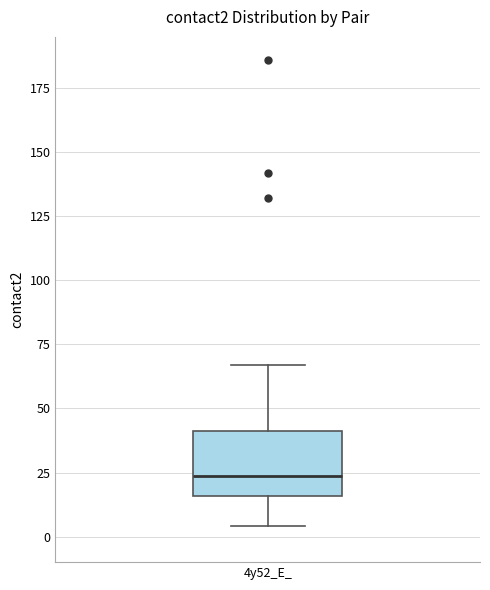

Read this box plot against the y-axis: the position of the median line, the range covered by the box, and the ends of both whiskers. The values are not printed on the chart, so give them approximately, as read against the axis.

median 25, box 15 to 40, whiskers 5 to 65